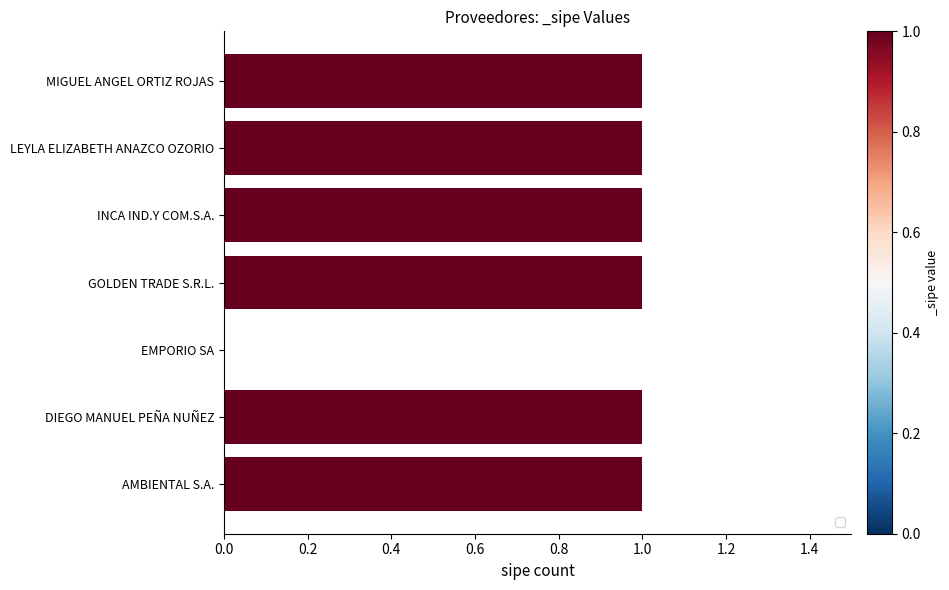

What is the average value?

1